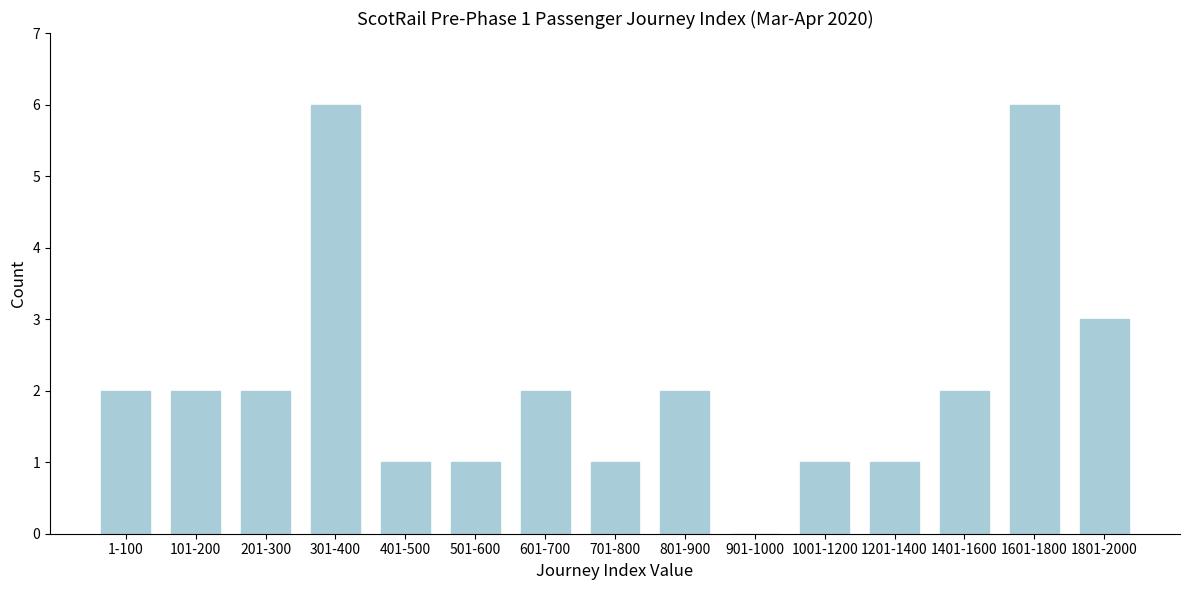

Reading right to left, list all the values displayed in this chart.

1801-2000=3	1601-1800=6	1401-1600=2	1201-1400=1	1001-1200=1	901-1000=0	801-900=2	701-800=1	601-700=2	501-600=1	401-500=1	301-400=6	201-300=2	101-200=2	1-100=2